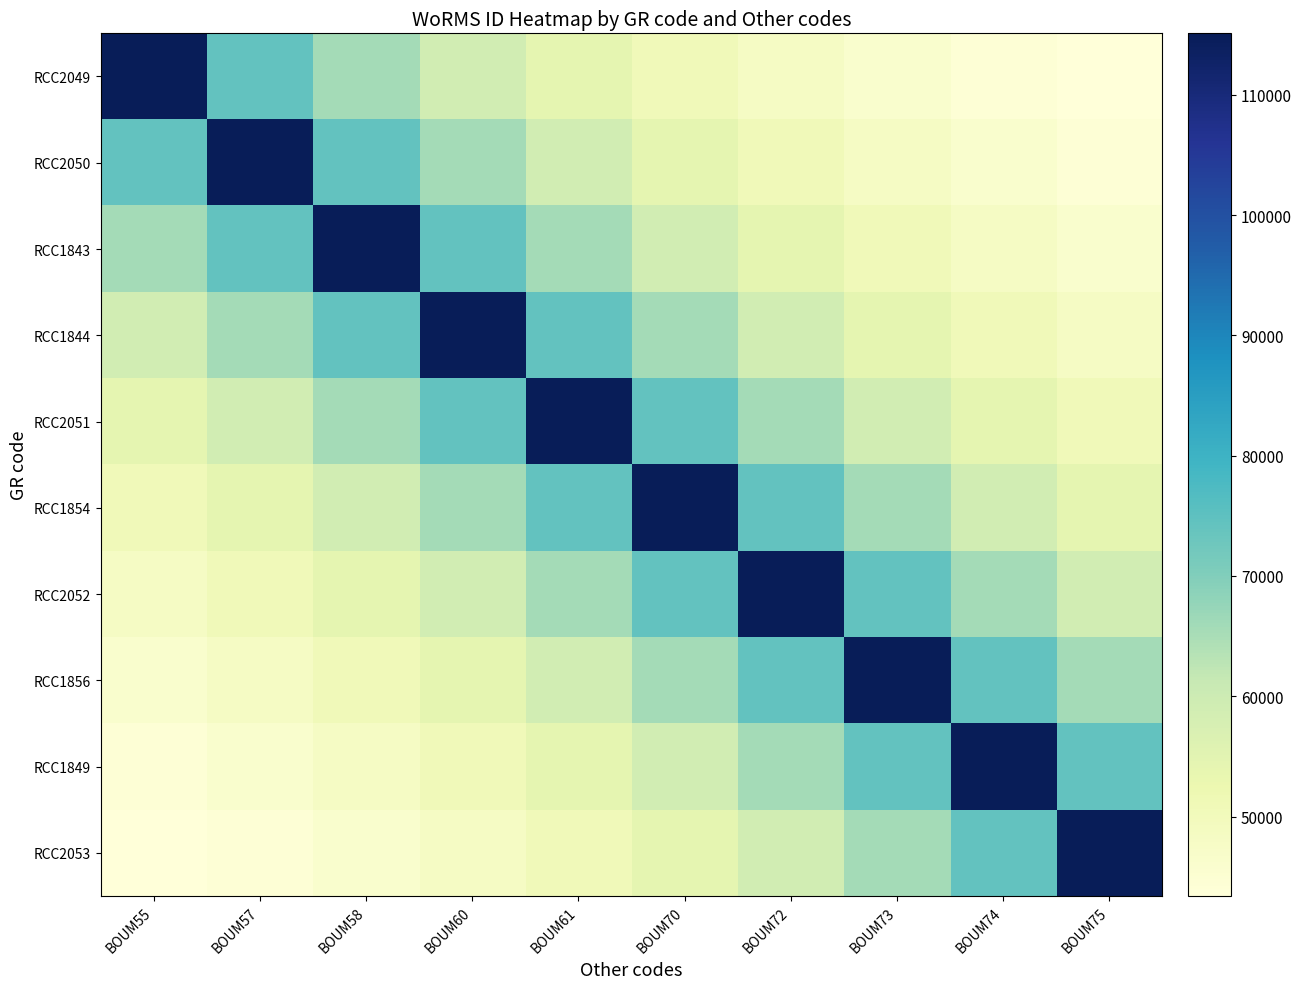

Which series has the largest range (max minus min)?

RCC2049